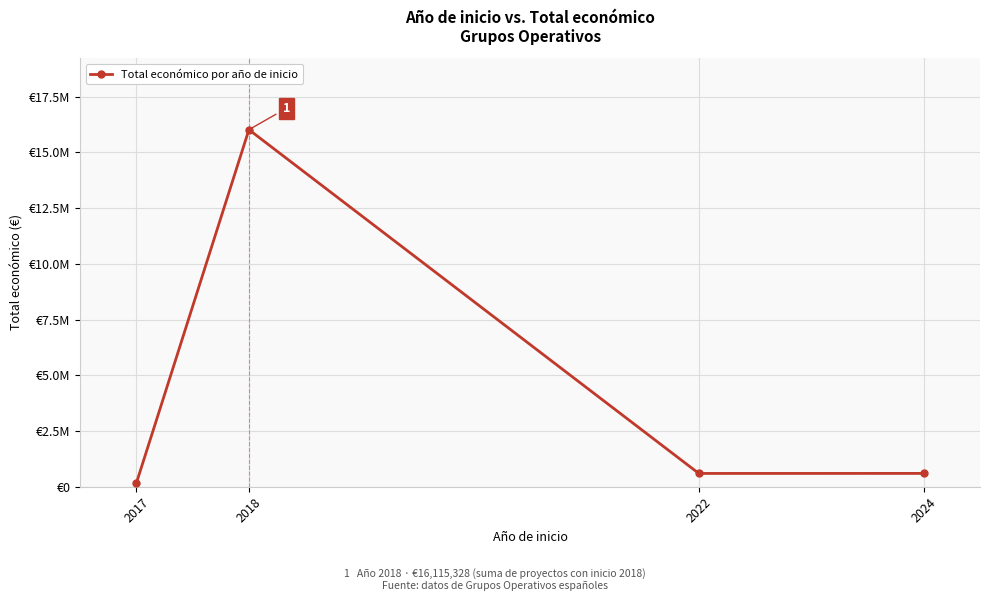

What is the change in value from 2022 to 2024?

+1283